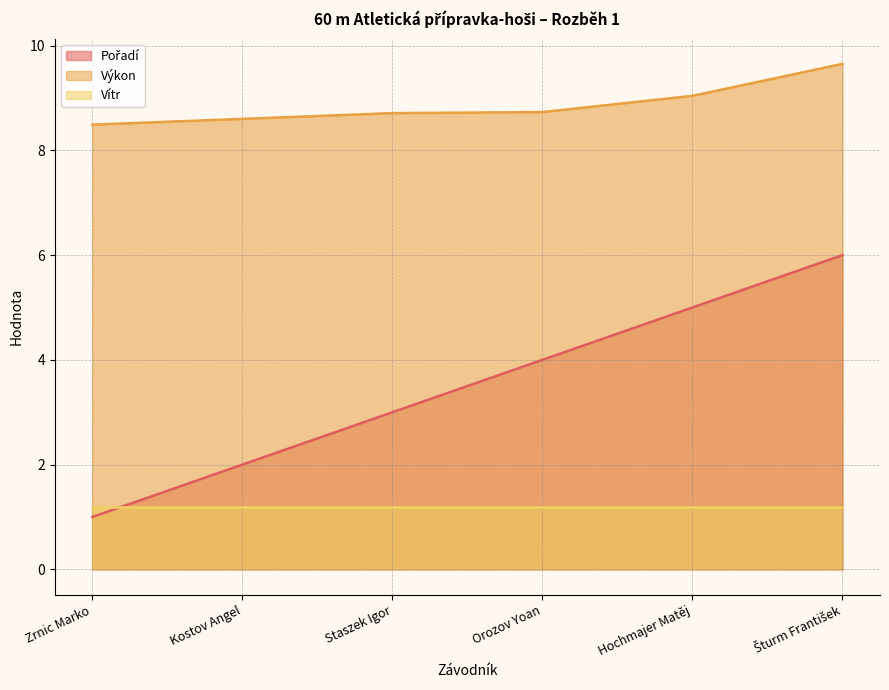

Is the value of Výkon at Šturm František greater than the value of Pořadí at Zrnic Marko?

Yes